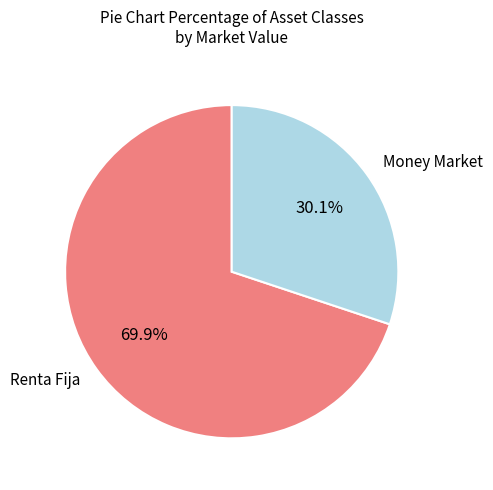

Which has a higher value, Money Market or Renta Fija?

Renta Fija